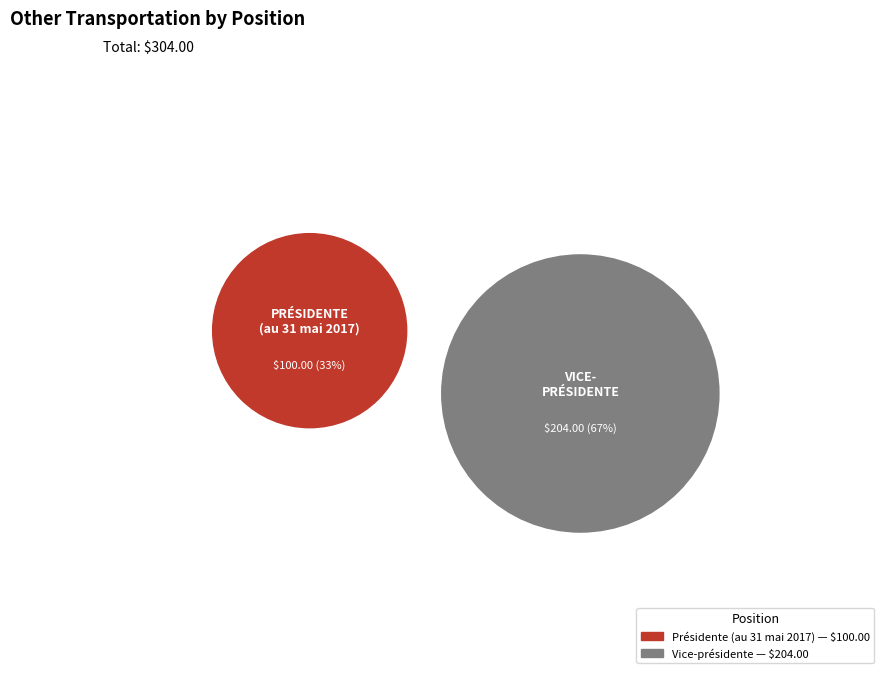

True or false: Présidente (au 31 mai 2017) accounts for 33% of the total.

True